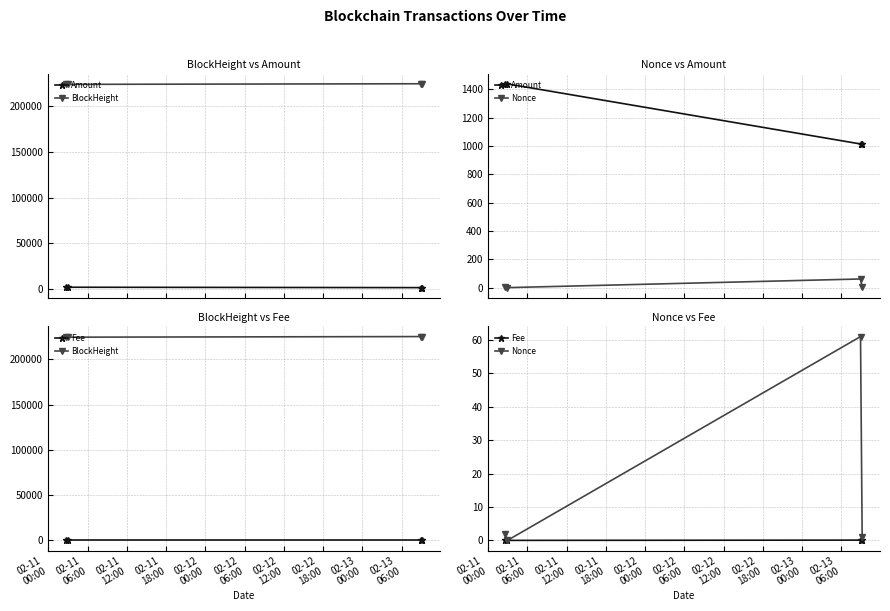

True or false: Amount and BlockHeight intersect in this chart.

False